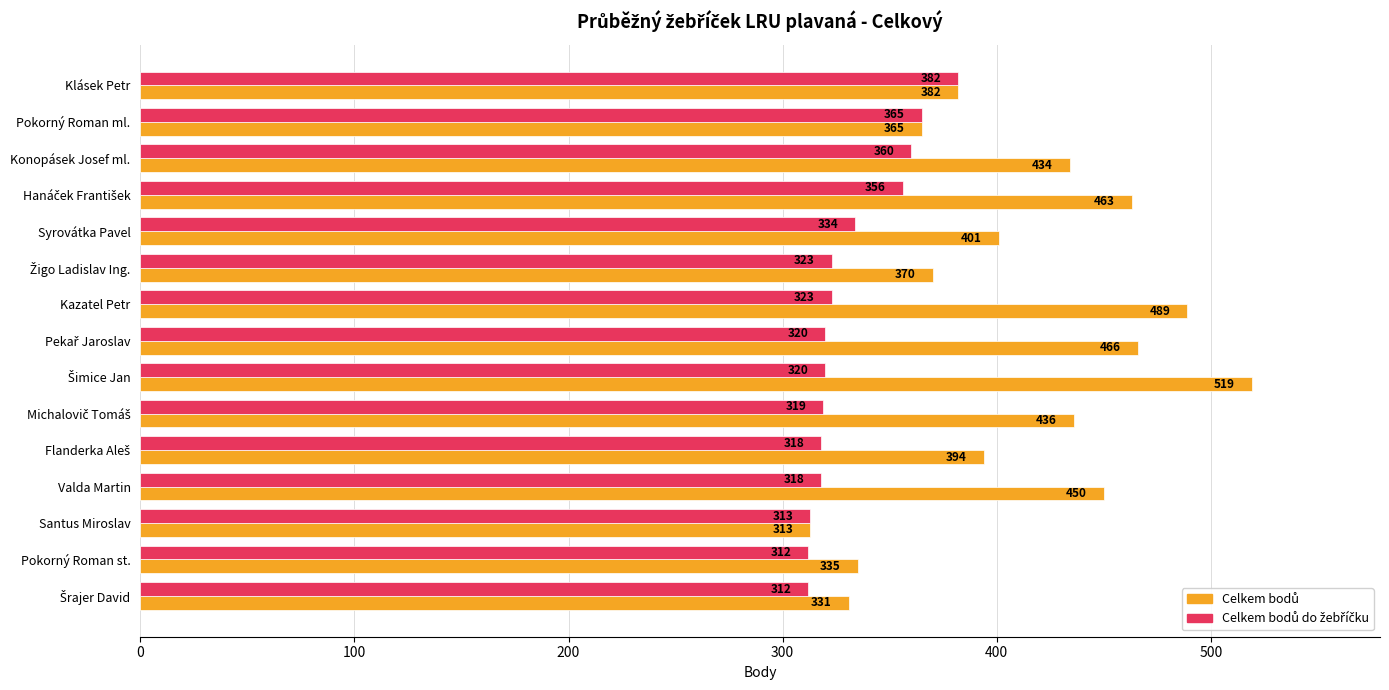

What is the difference between the highest and lowest values at Konopásek Josef ml.?

74